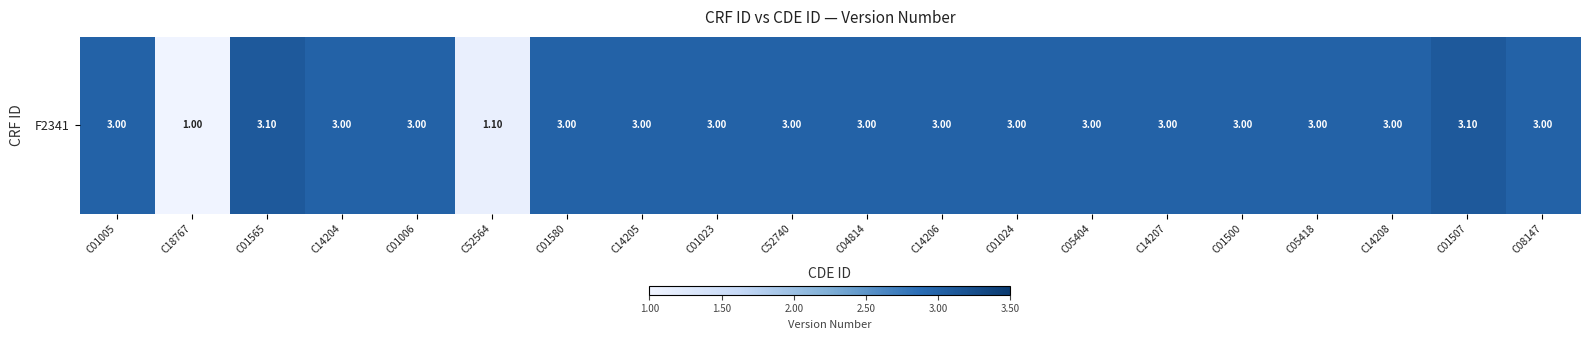

List the labels in order of value, largest first.

C01565, C01507, C01005, C14204, C01006, C01580, C14205, C01023, C52740, C04814, C14206, C01024, C05404, C14207, C01500, C05418, C14208, C08147, C52564, C18767